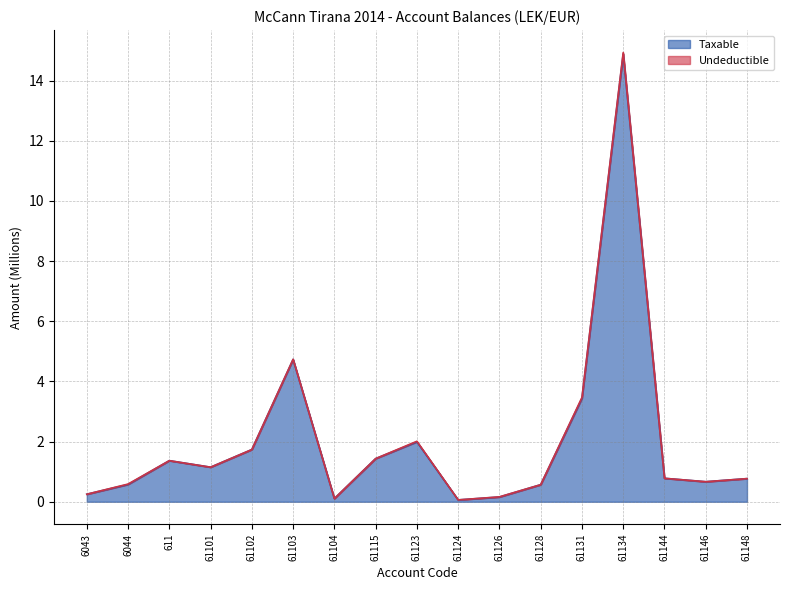

At which category does the chart reach its peak across all series?

61134